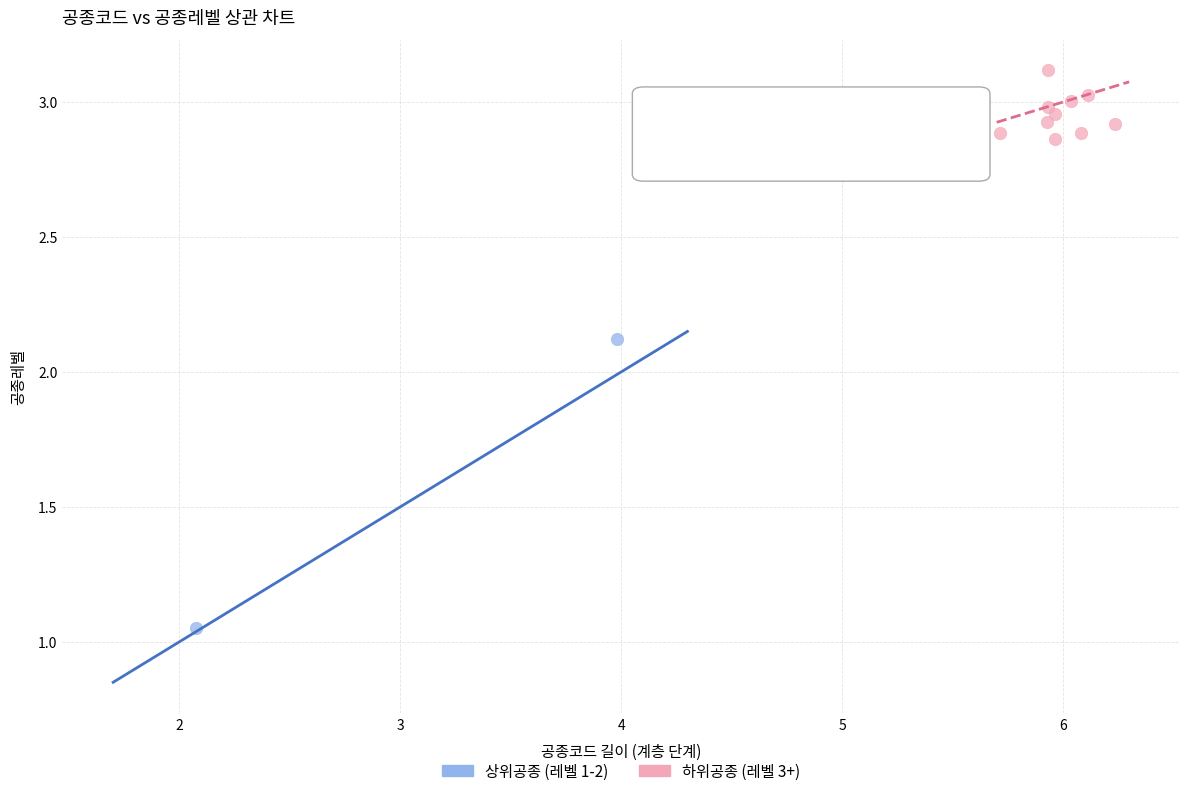

What are all the series names shown in the legend?

상위공종 (레벨 1-2), 하위공종 (레벨 3+)